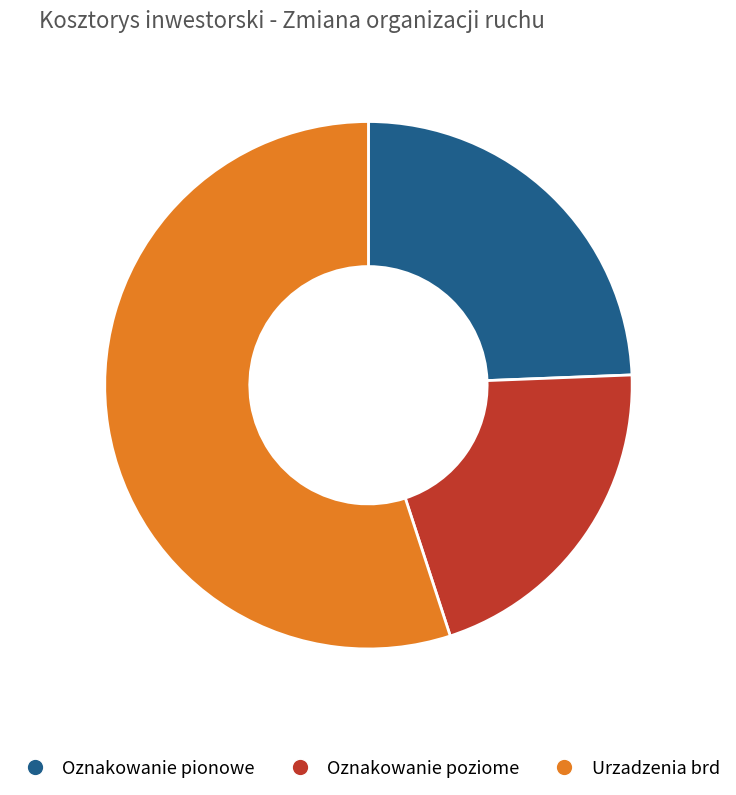

Which category has the smallest portion of the pie?

Oznakowanie poziome